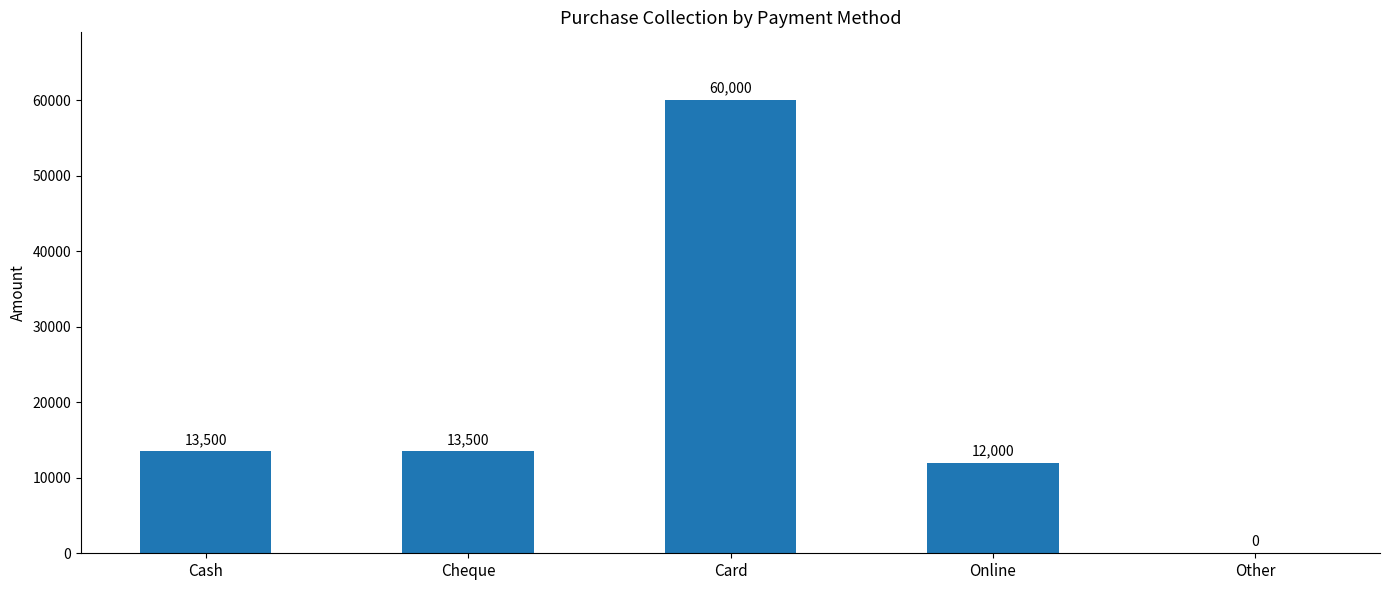

Is it true that the value at Other is 0?

True